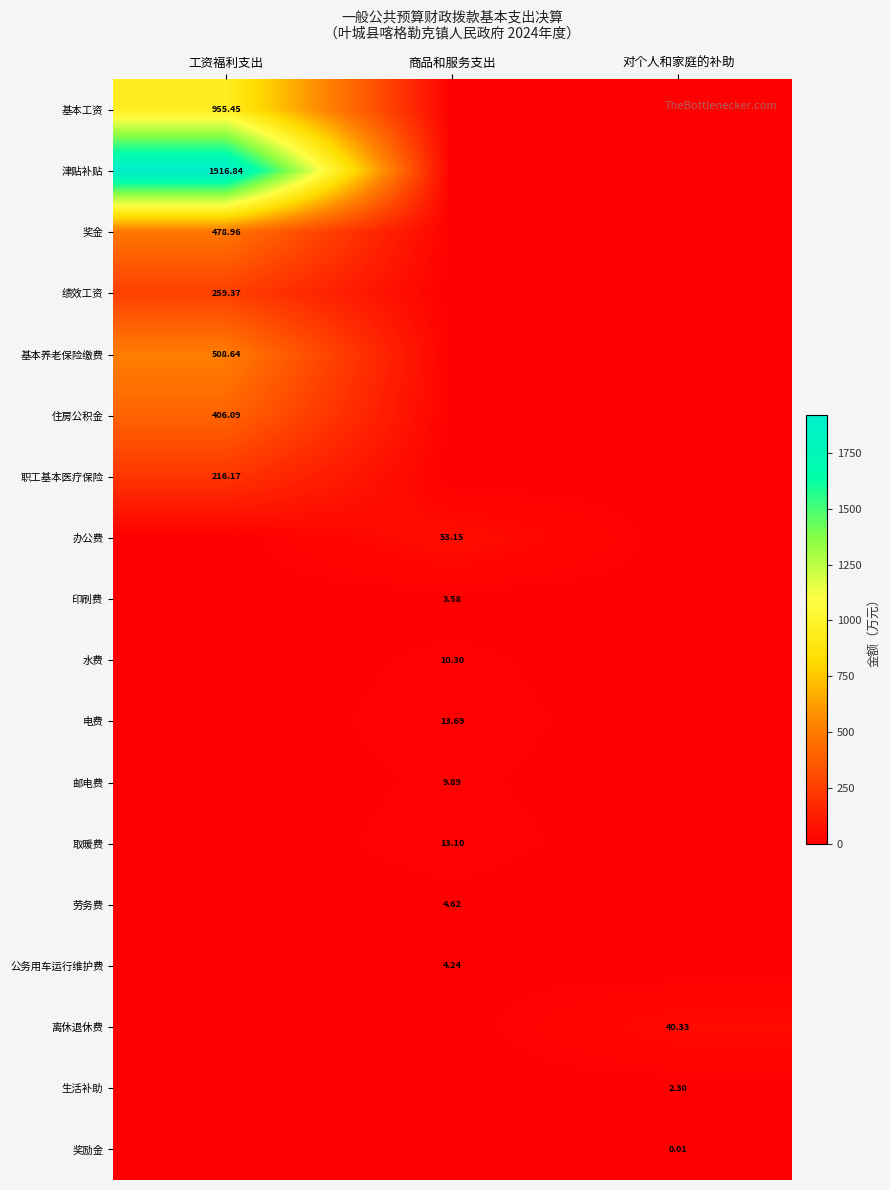

What is the total value across all series at 对个人和家庭的补助?

42.6